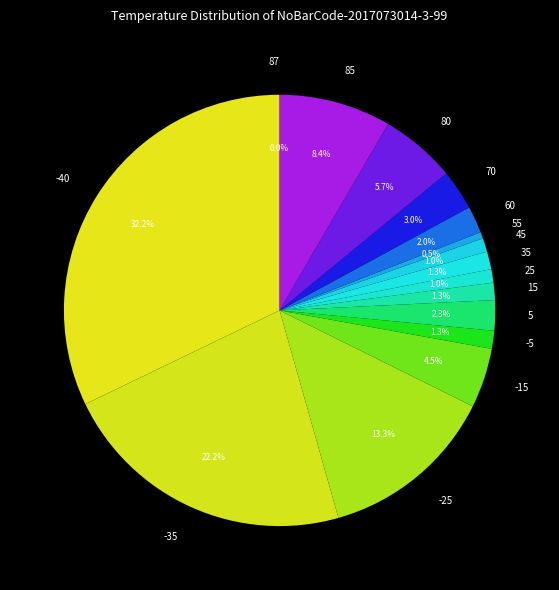

What is the total percentage of -35 and 85?

30.6%